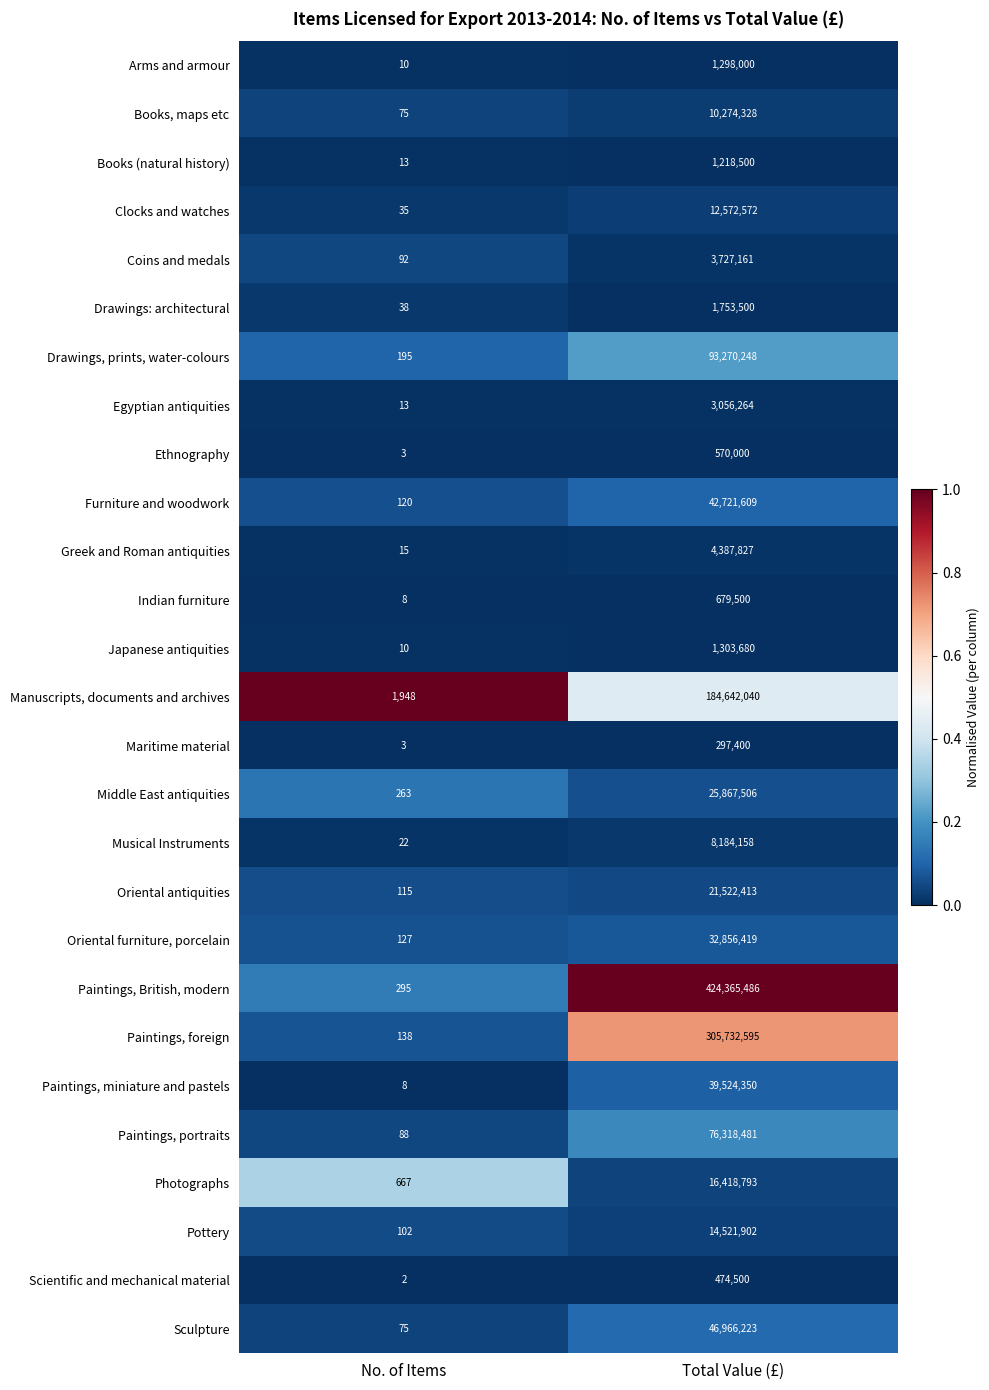

Which series changed the most between No. of Items and Total Value (£)?

Paintings, British, modern